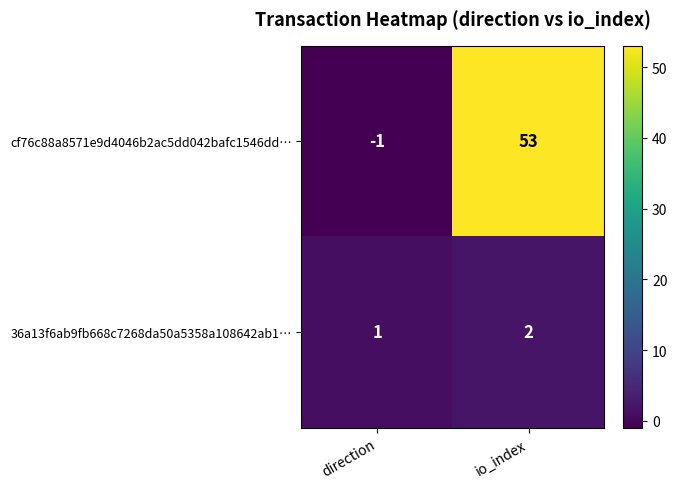

Rank the series by their maximum value, from highest to lowest.

cf76c88a8571e9d4046b2ac5dd042bafc1546dd…, 36a13f6ab9fb668c7268da50a5358a108642ab1…